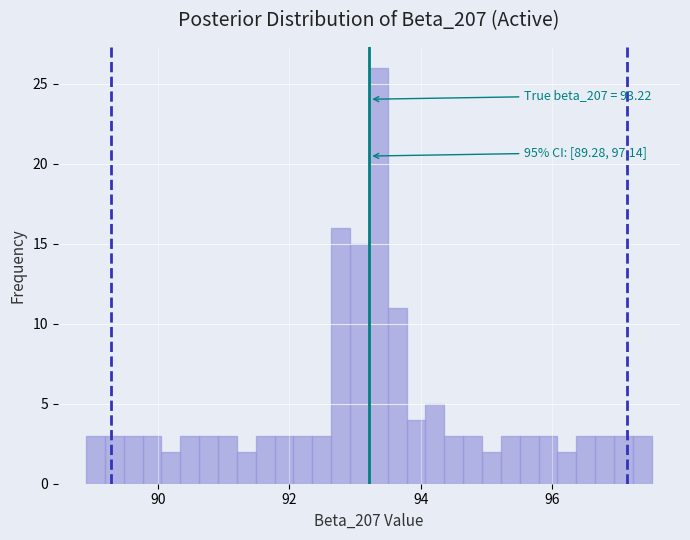

Around what value on the x-axis is the tallest bar? Give the approximate position of its centre, as read against the axis.

93.4